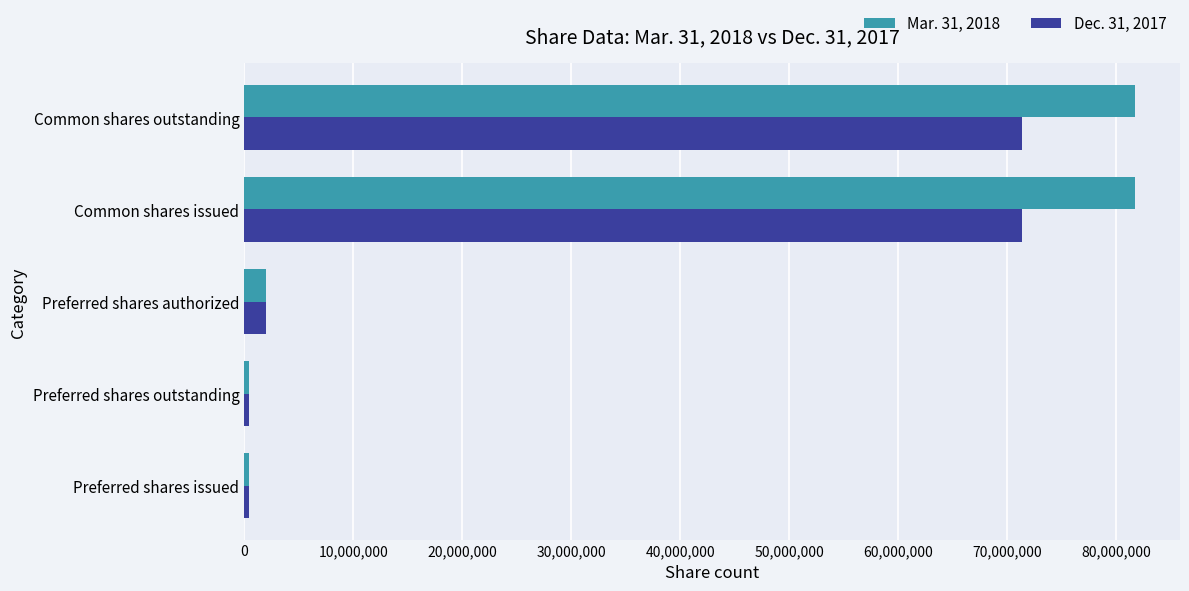

At Common shares issued, list the series in order from largest to smallest.

Mar. 31, 2018, Dec. 31, 2017